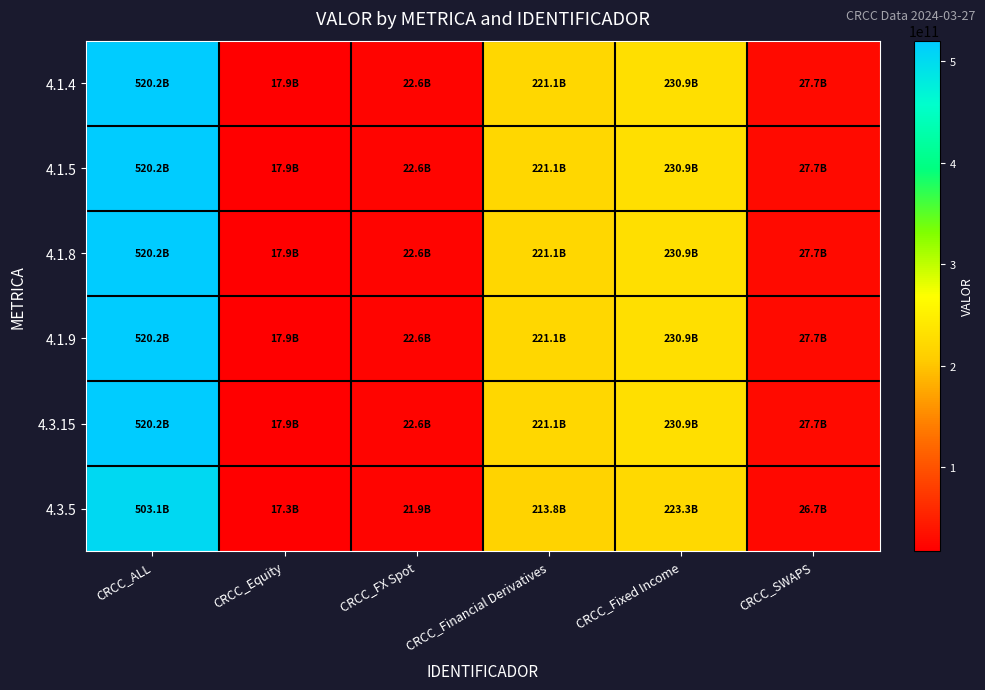

At how many categories does at least one series exceed 166244553393?

3